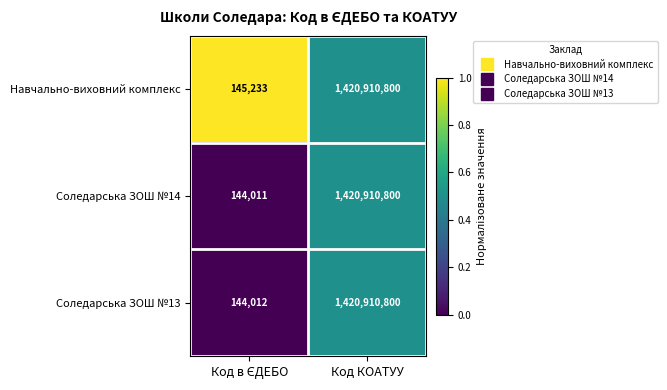

At which category is the sum across all series the highest?

Код КОАТУУ